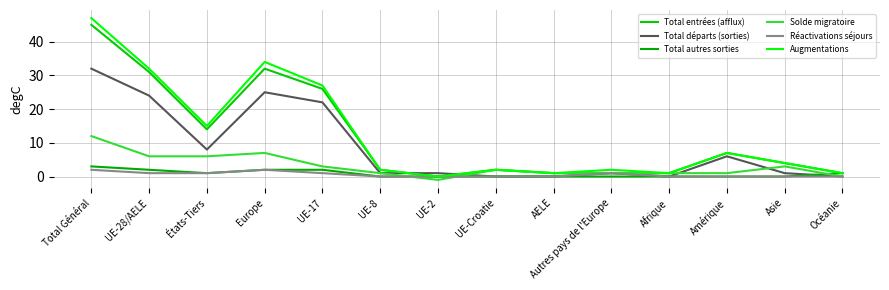

What is the label of the 10th point from the left?

Autres pays de l'Europe